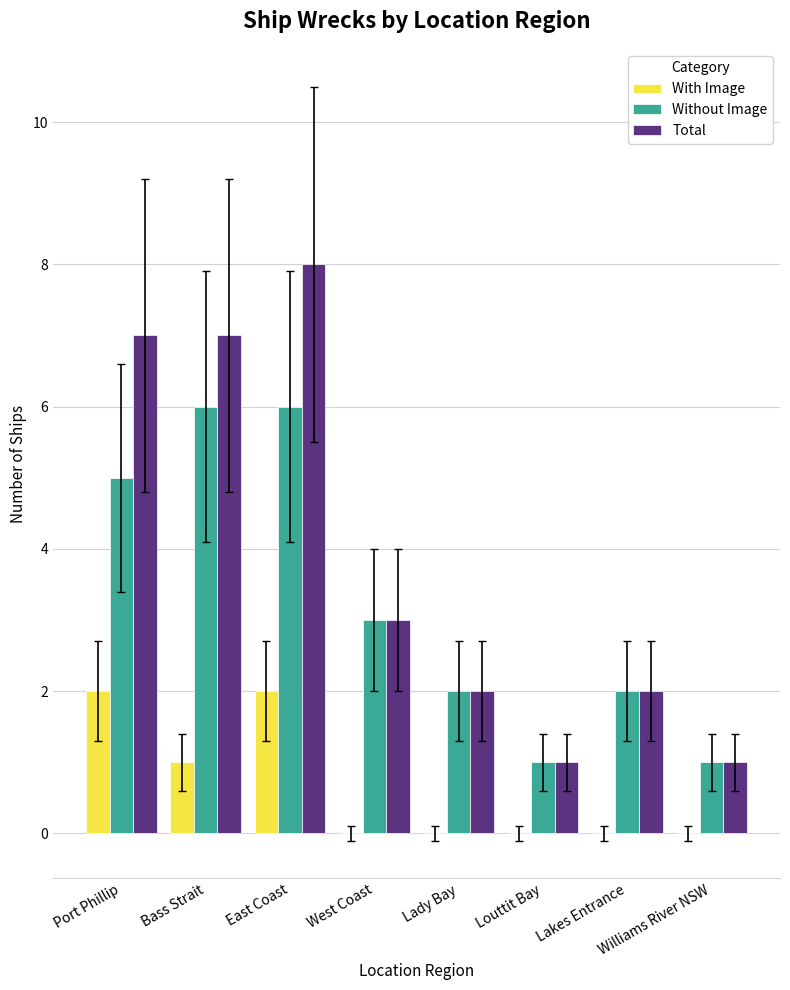

What is the greatest value displayed?

8